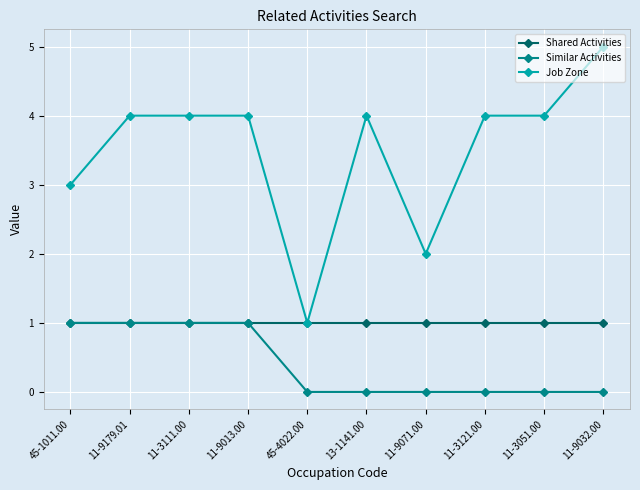

What is the value of the Shared Activities point at the 1st from the left?

1